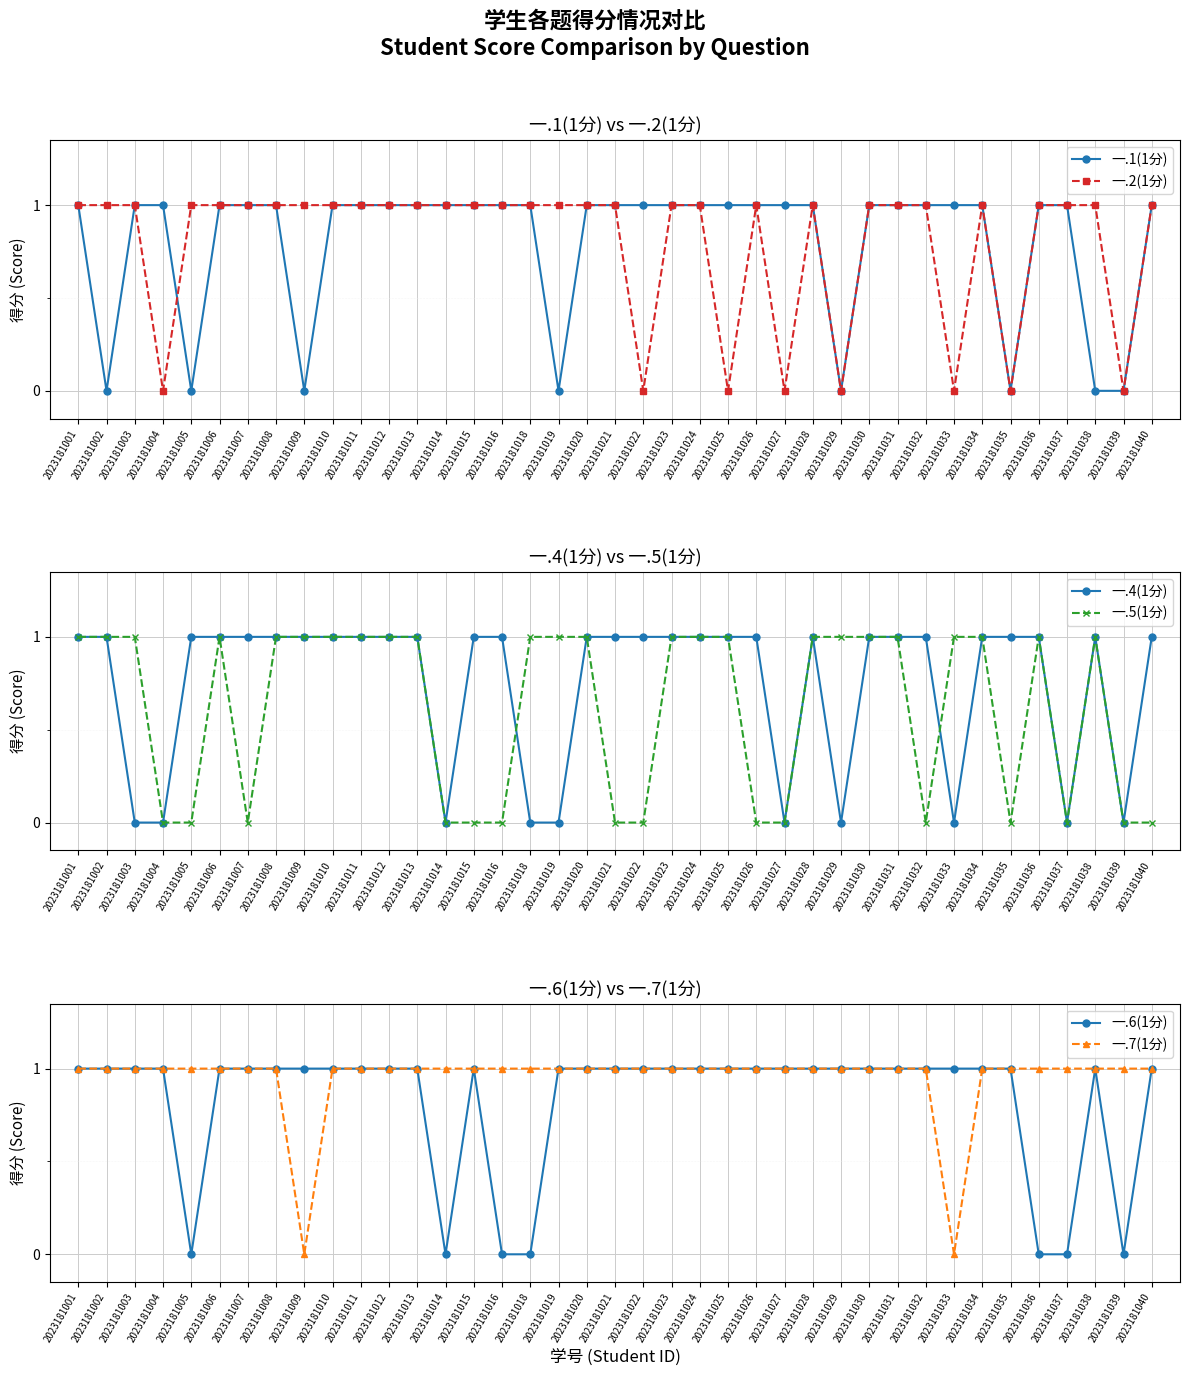

What are all the series names shown in the legend?

一.1(1分), 一.2(1分), 一.4(1分), 一.5(1分), 一.6(1分), 一.7(1分)